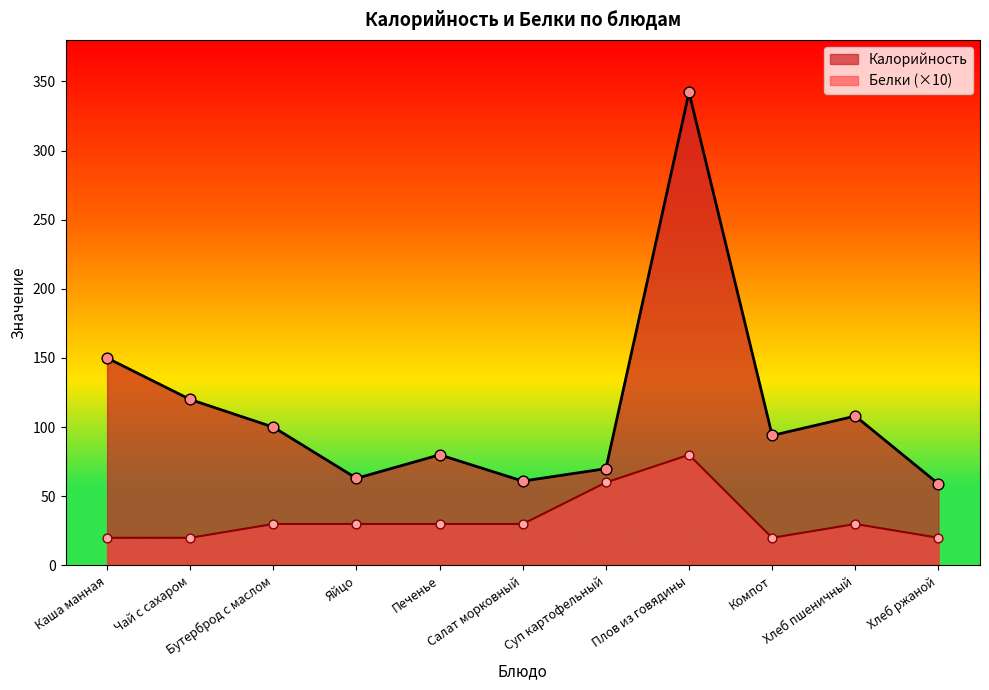

What is the total value across all series at Чай с сахаром?

140